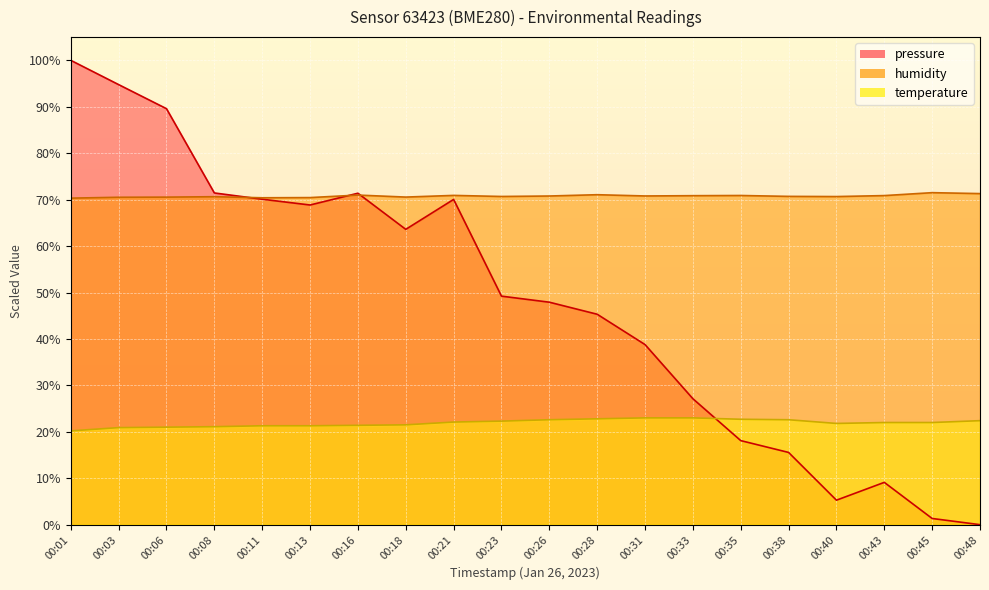

What is the average value of the humidity series?

70.8